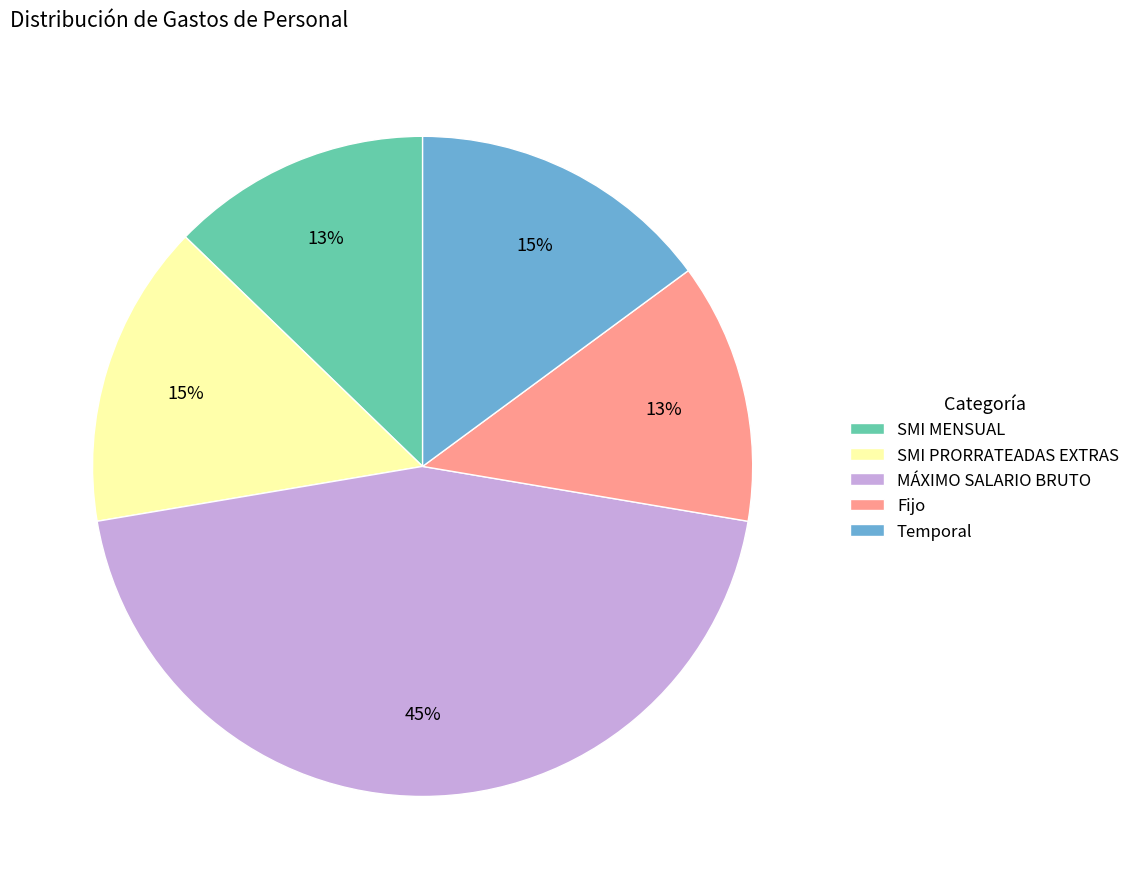

The Temporal slice represents 1% of the pie. True or false?

False